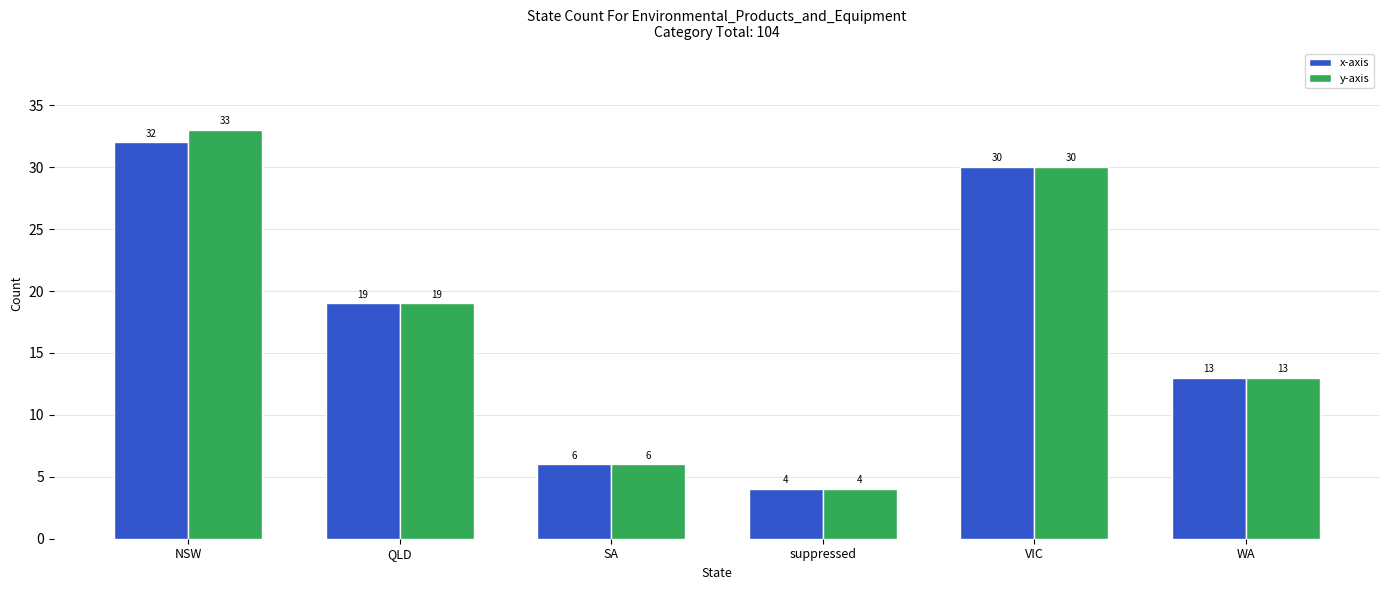

What is the average value of the y-axis series?

18